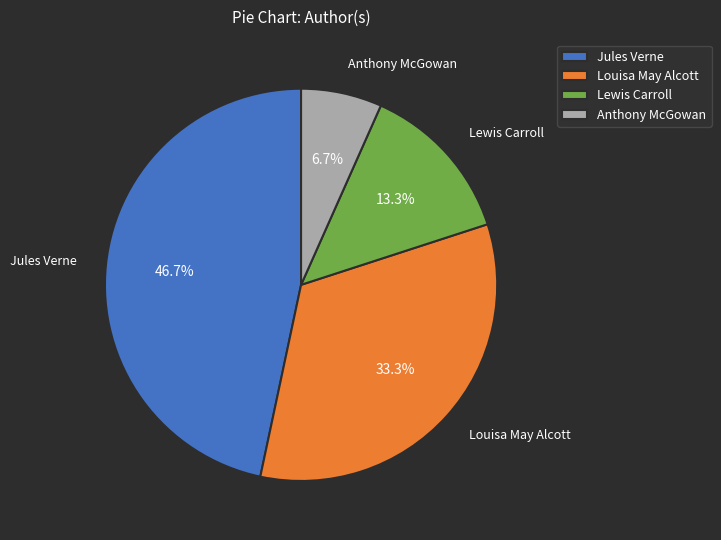

Rank the categories by value from highest to lowest.

Jules Verne, Louisa May Alcott, Lewis Carroll, Anthony McGowan